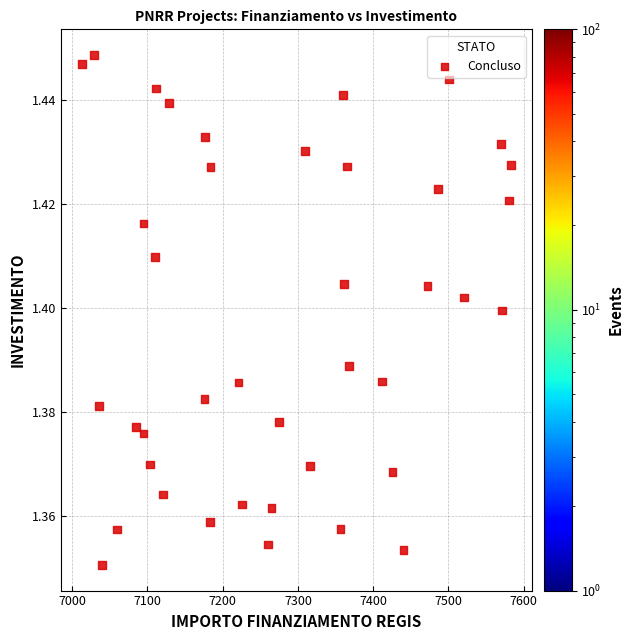

What is the range of X values (max minus min)?

569.6